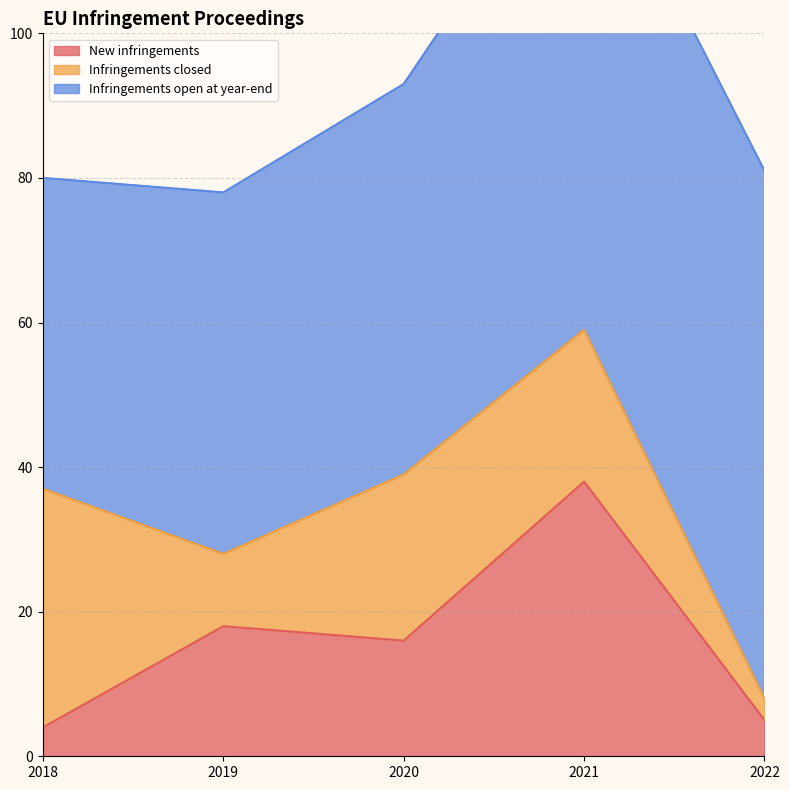

What is the minimum value for Infringements closed?

3